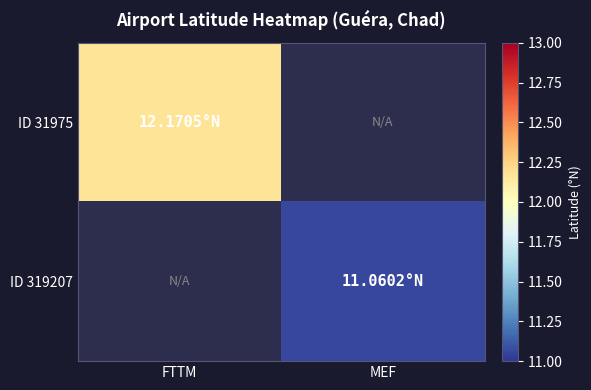

At which category does the chart reach its peak across all series?

FTTM